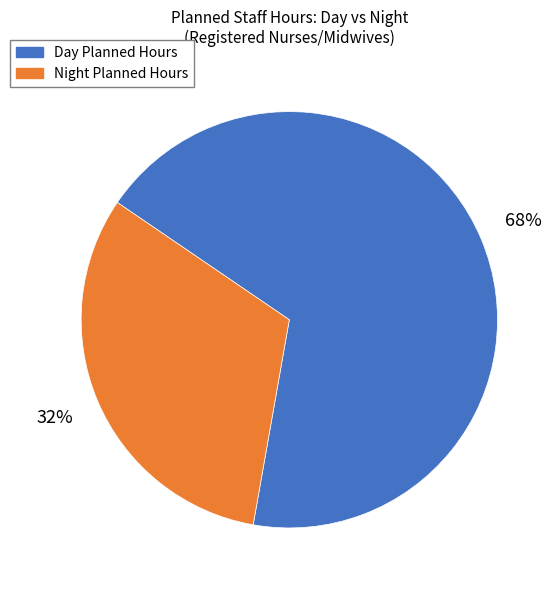

To the nearest percent, what is the average slice percentage?

50%